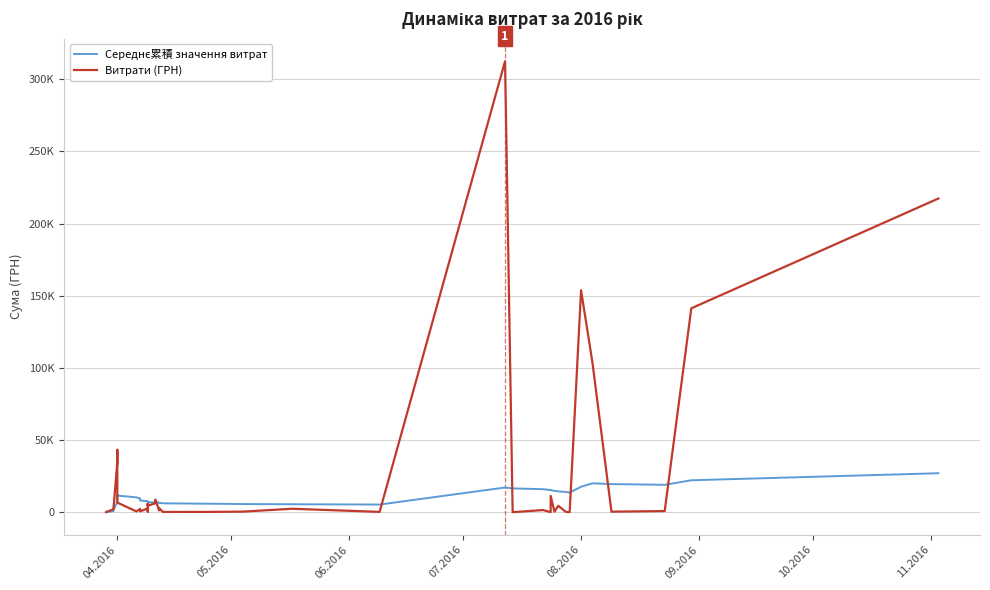

Rank the series by their average value, from lowest to highest.

Середнє累積 значення витрат, Витрати (ГРН)